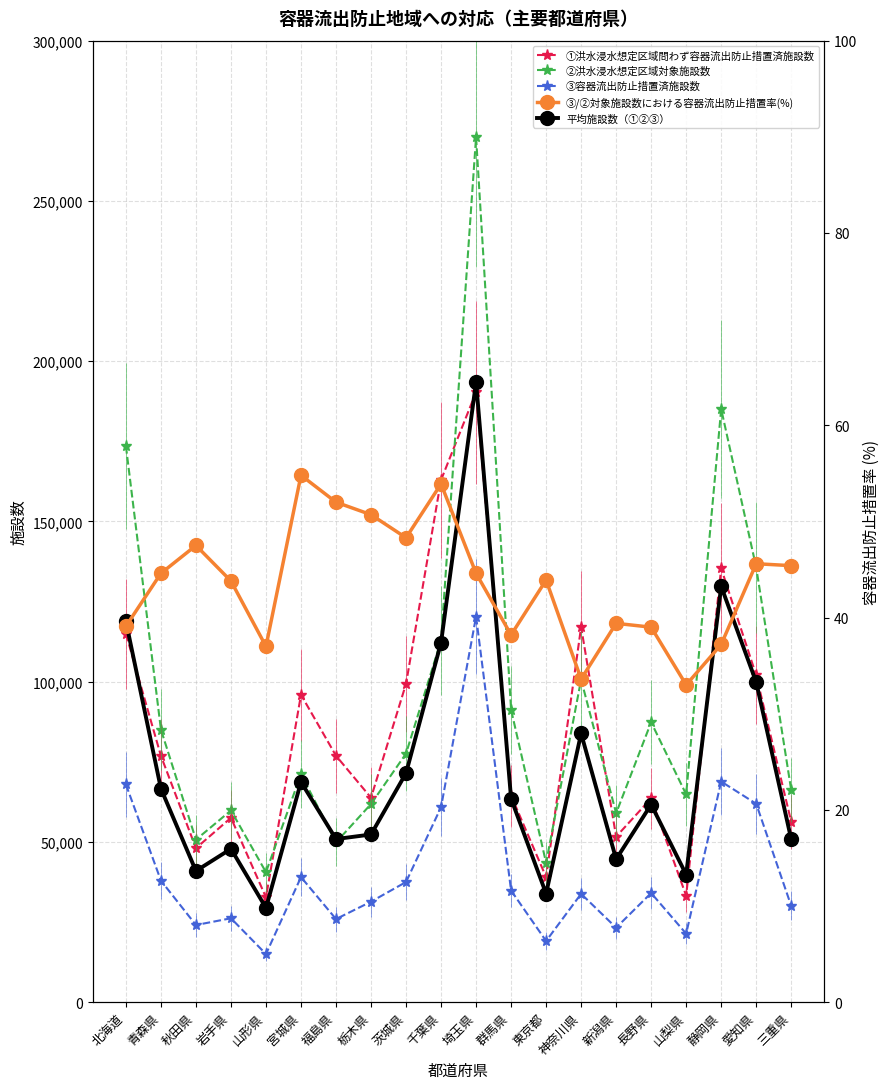

Is this an area chart (filled region under the line)?

No